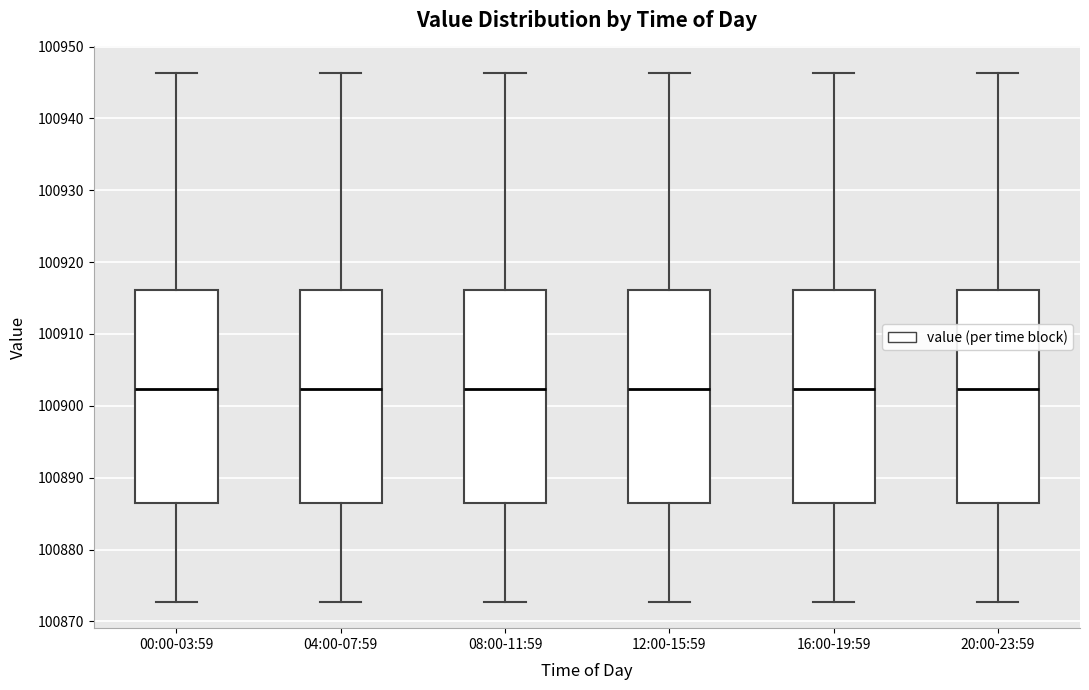

Where is the lower edge of the box for 00:00-03:59 on the y-axis? The values are not printed on the chart, so give them approximately, as read against the axis.

100887